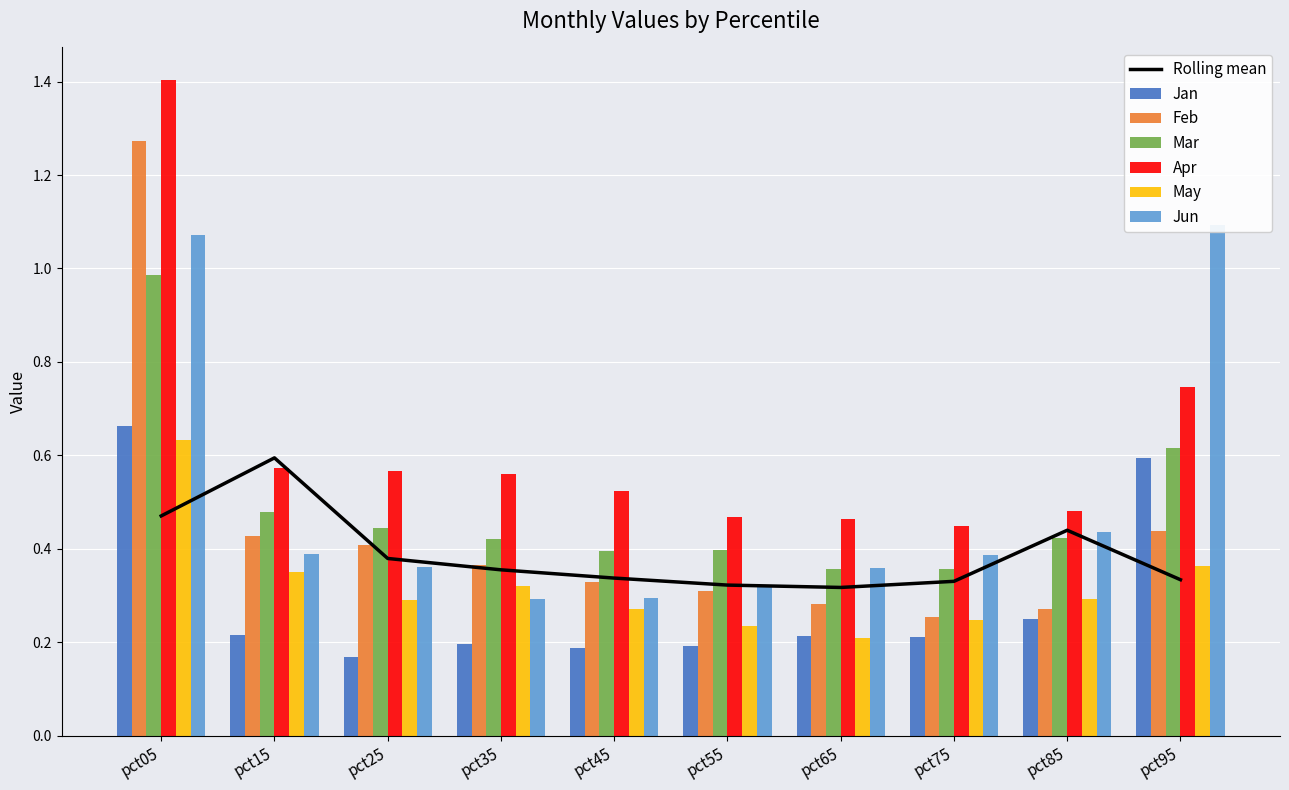

Rank the series at pct05 from lowest to highest value.

May, Jan, Mar, Jun, Feb, Apr